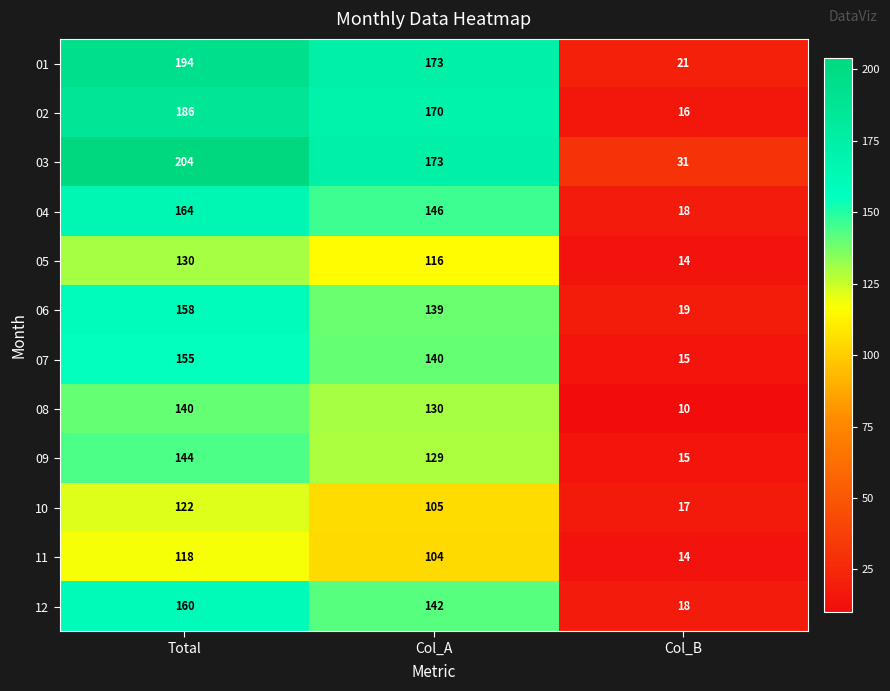

Which series has the largest total across all categories?

03